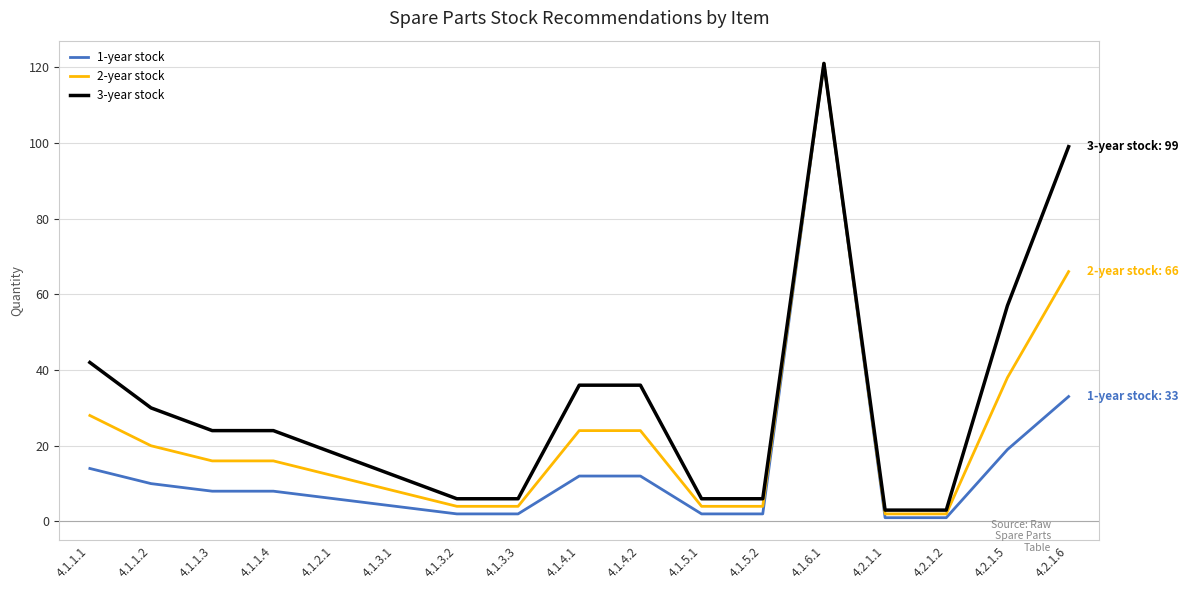

At which category does the chart reach its peak across all series?

4.1.6.1